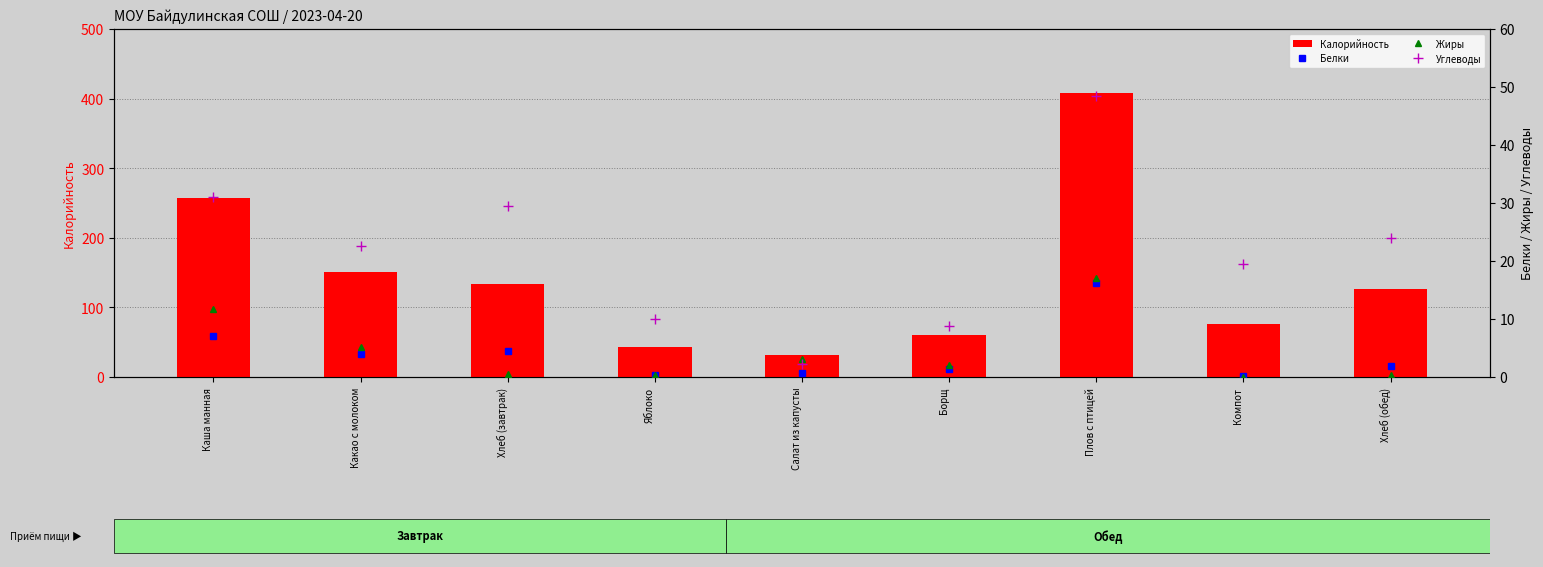

Is it true that Калорийность equals 29.1 at Яблоко?

False